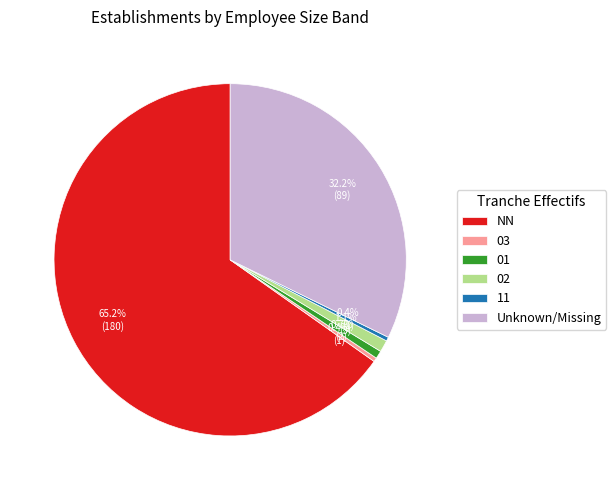

What percentage is the 01 slice, to the nearest percent?

1%